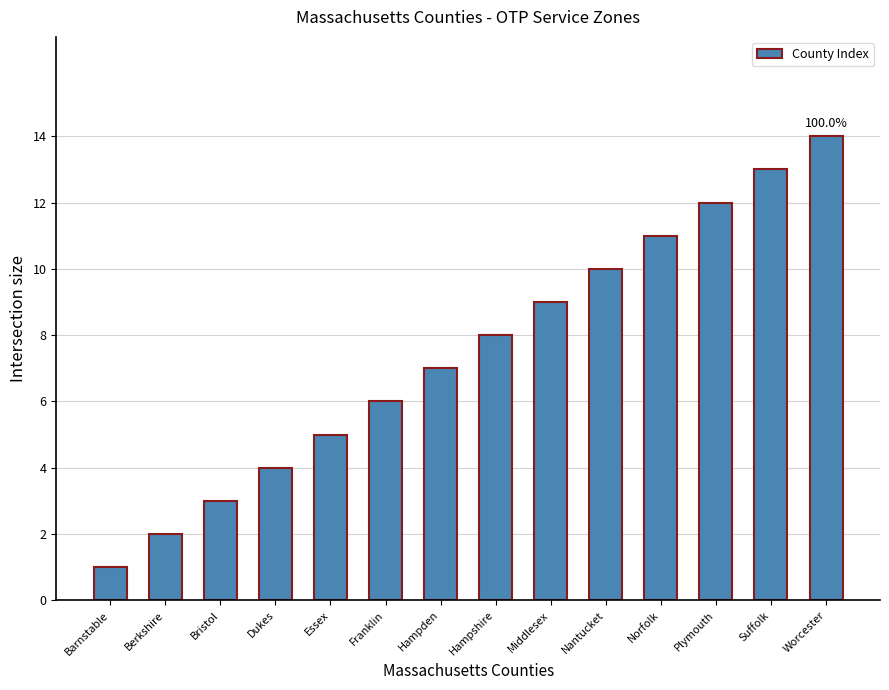

What is the label of the 4th bar from the right?

Norfolk